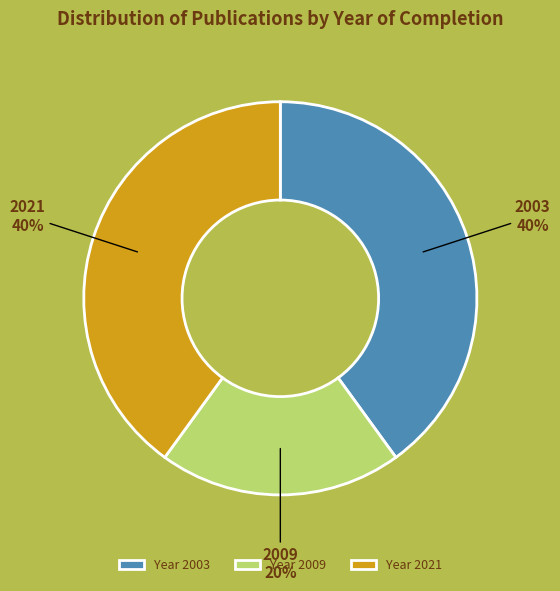

Count the number of slices in the pie.

3